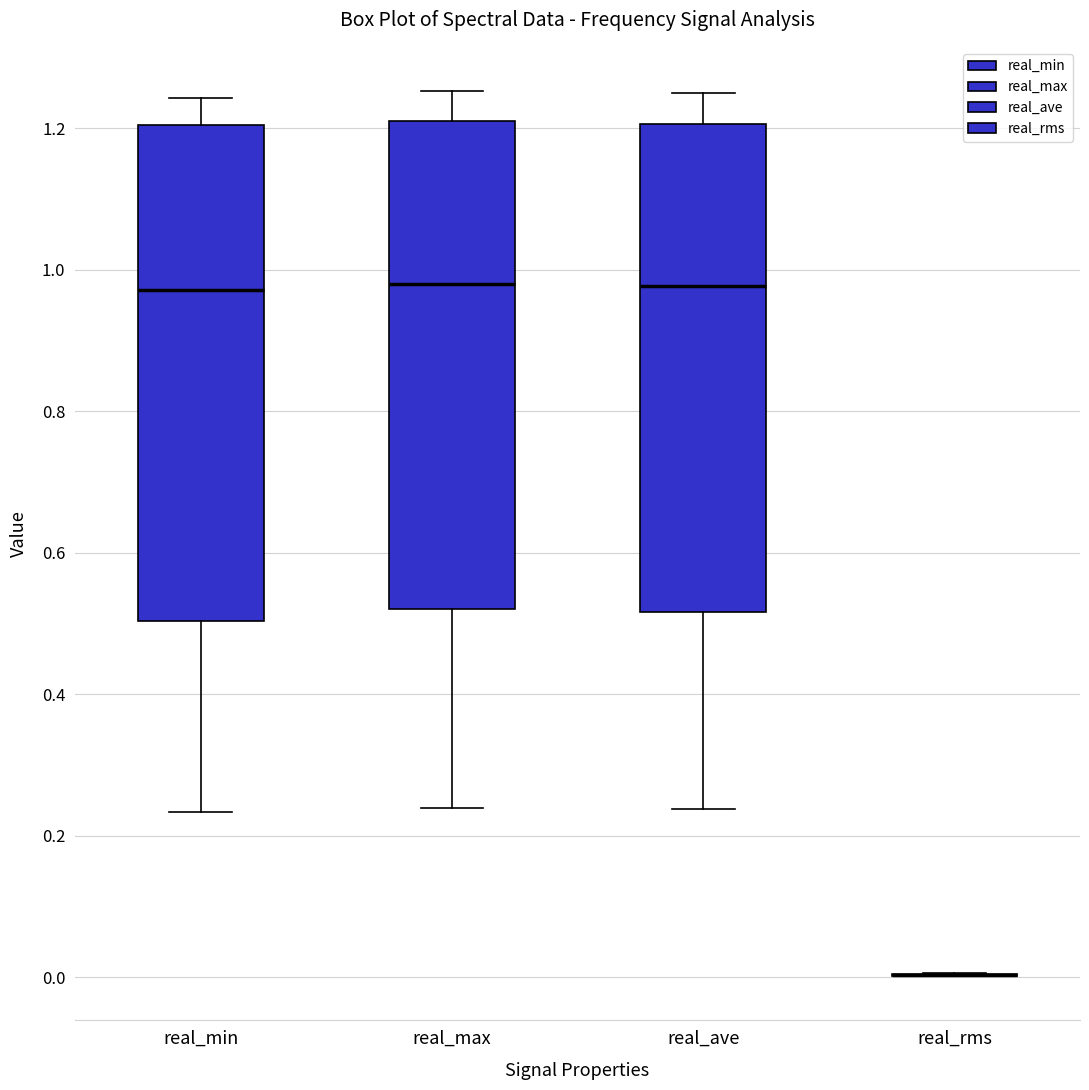

Reading left to right, read every box against the y-axis: the position of its median line, the range the box covers, and the ends of its whiskers. The values are not printed on the chart, so give them approximately, as read against the axis.

real_min: median 0.98, box 0.50 to 1.20, whiskers 0.24 to 1.24
real_max: median 0.98, box 0.52 to 1.22, whiskers 0.24 to 1.26
real_ave: median 0.98, box 0.52 to 1.20, whiskers 0.24 to 1.26
real_rms: box collapsed to a line at 0.00, whiskers 0.00 to 0.00